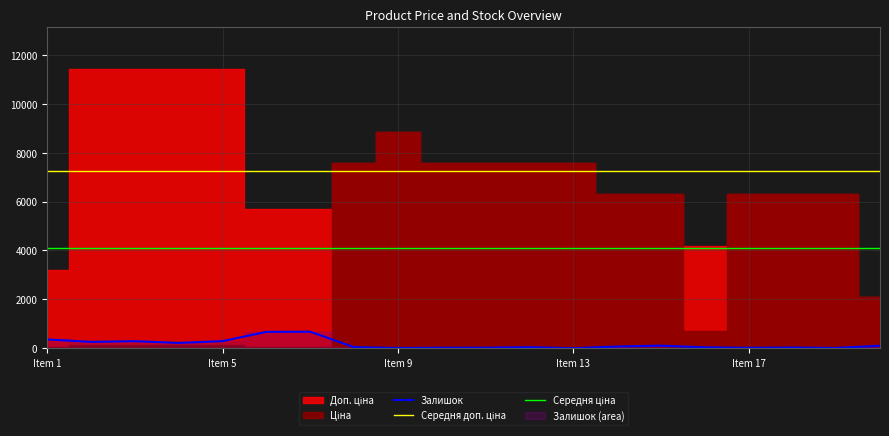

Is it true that Залишок equals 11.0 at Item 9?

True